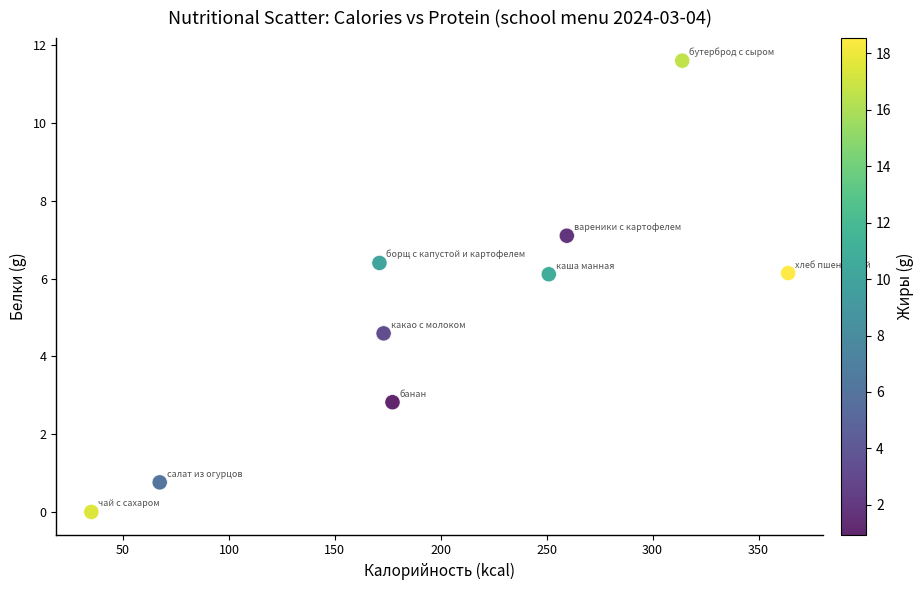

What is the average Y value?

5.1